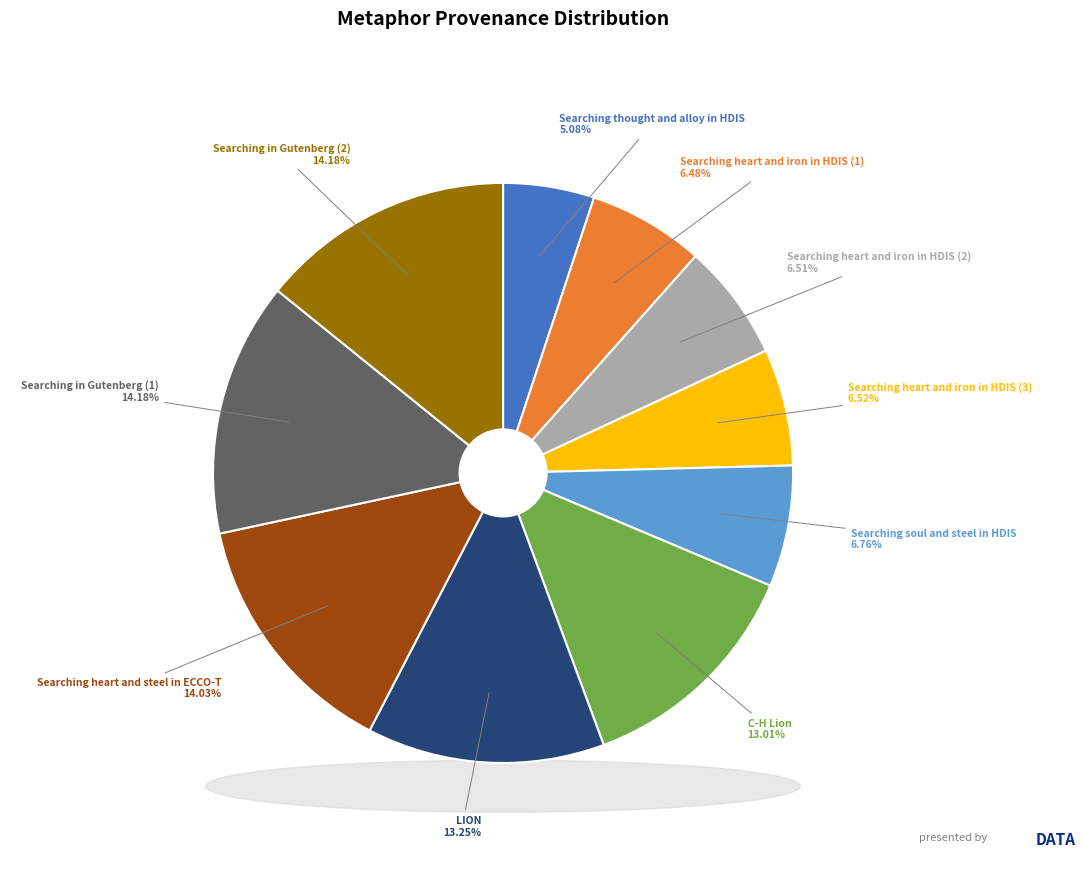

How many slices are in this pie chart?

10